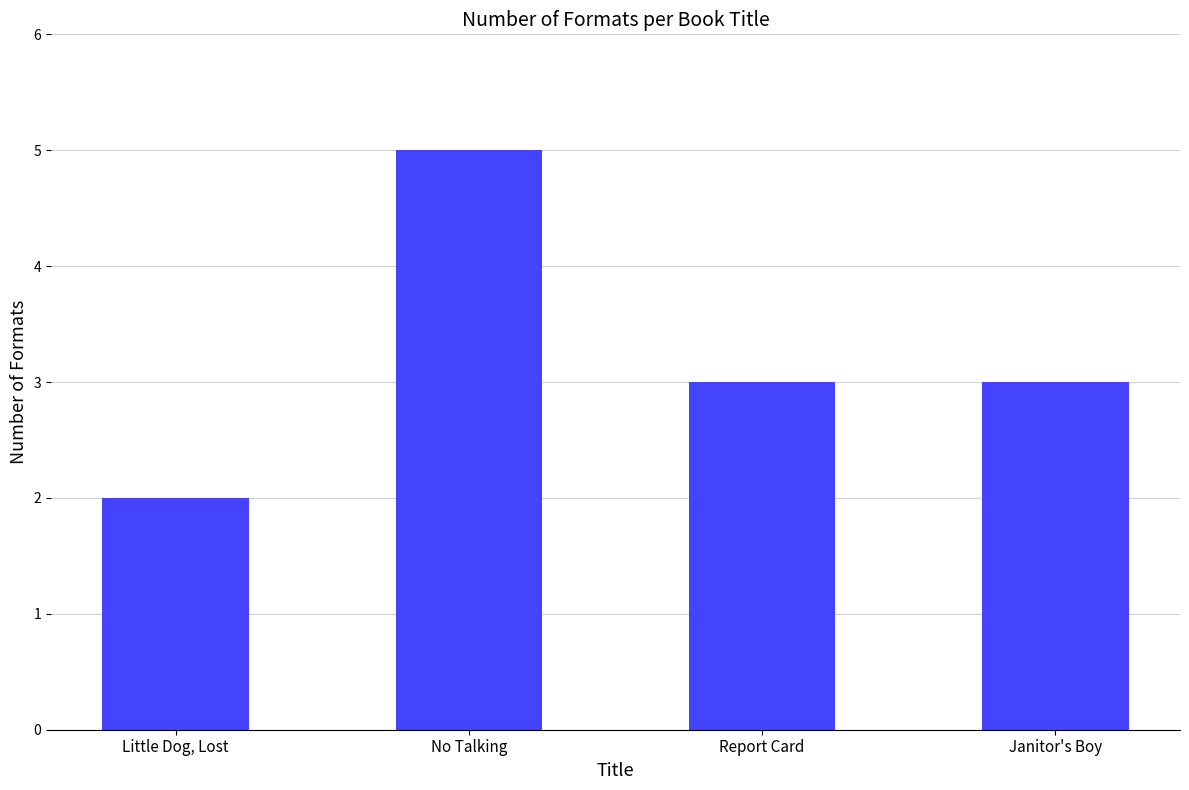

What is the change in value from Little Dog, Lost to No Talking?

+3